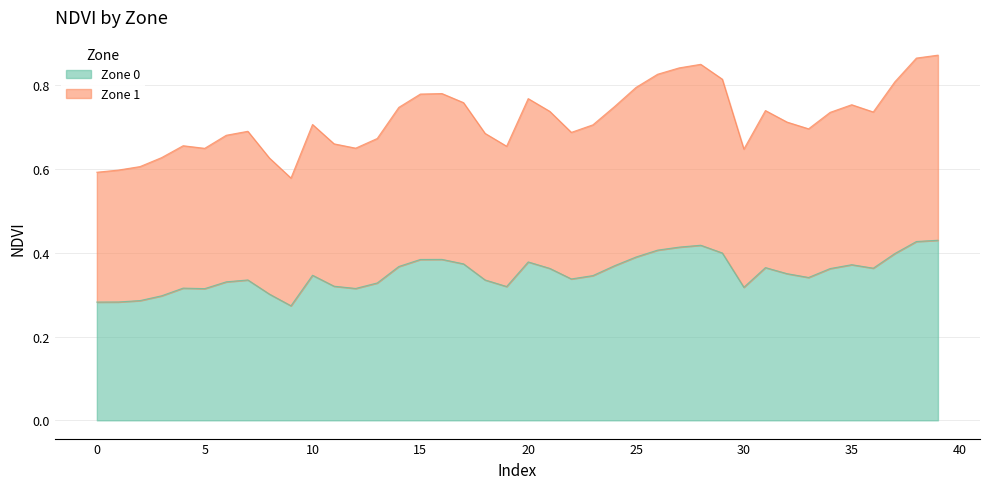

True or false: Zone 1 and Zone 0 intersect in this chart.

False